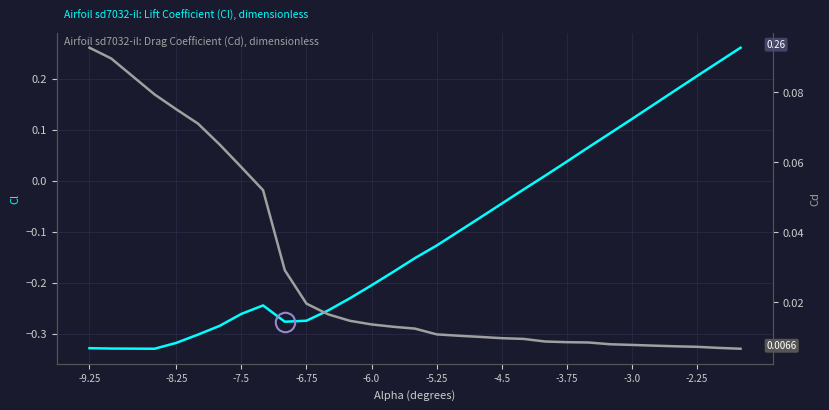

Rank the series by their maximum value, from lowest to highest.

Cd (Drag Coefficient), Cl (Lift Coefficient)